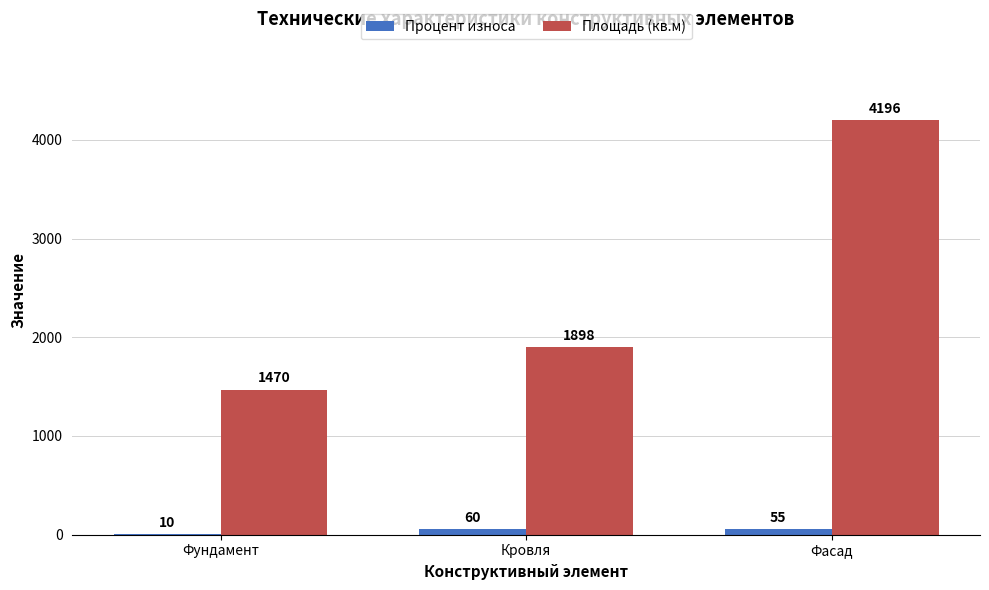

What is the maximum value shown in the chart?

4196